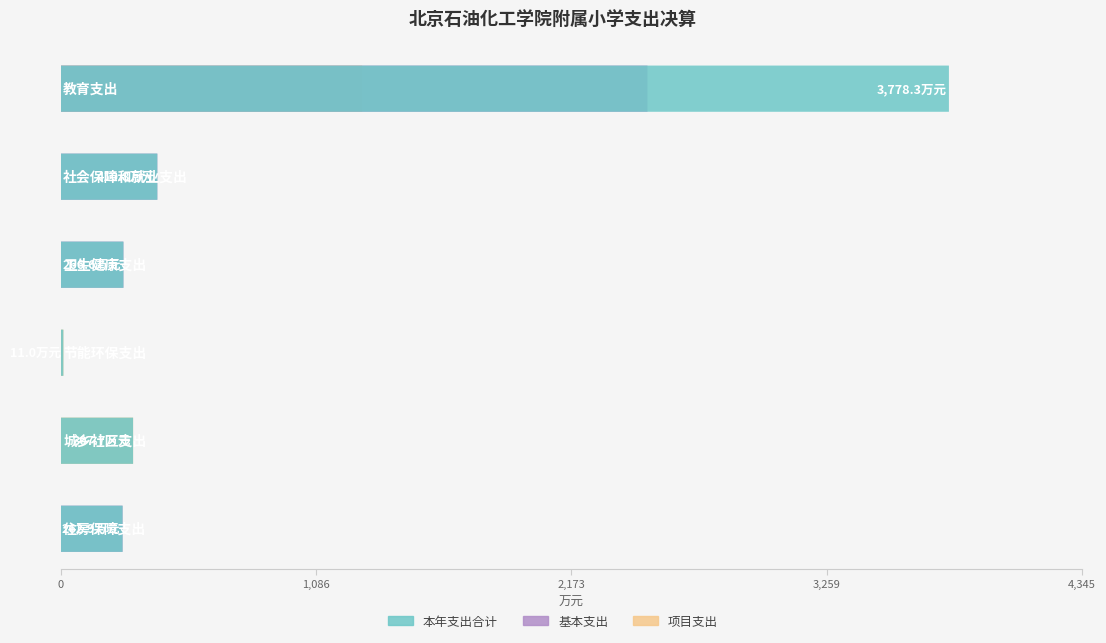

At which label is 基本支出 closest to 1247?

社会保障和就业支出